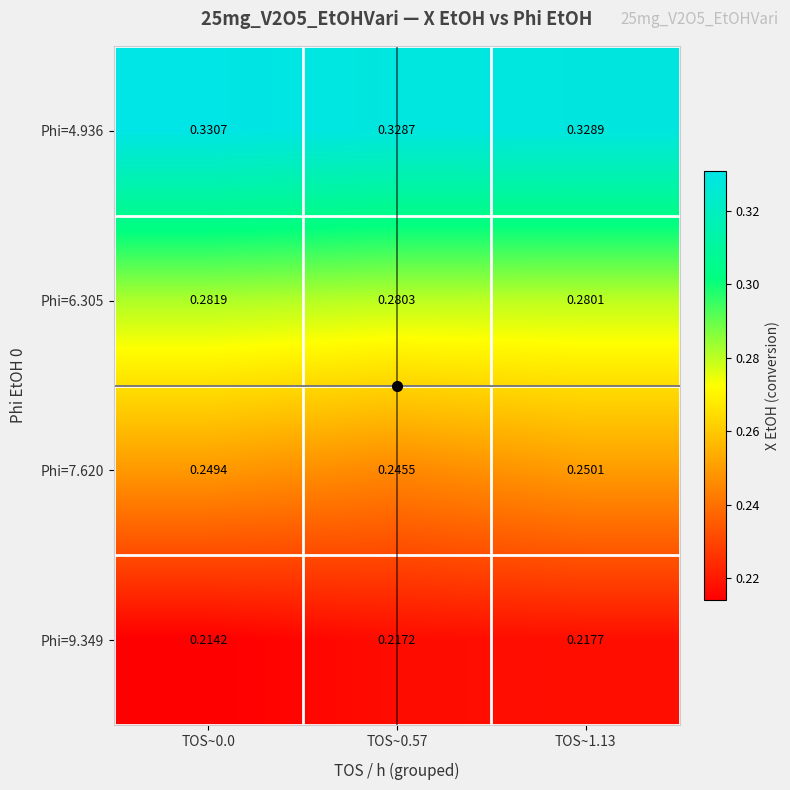

Is the value of Phi=7.620 at TOS~0.0 greater than the value of Phi=4.936 at TOS~1.13?

No